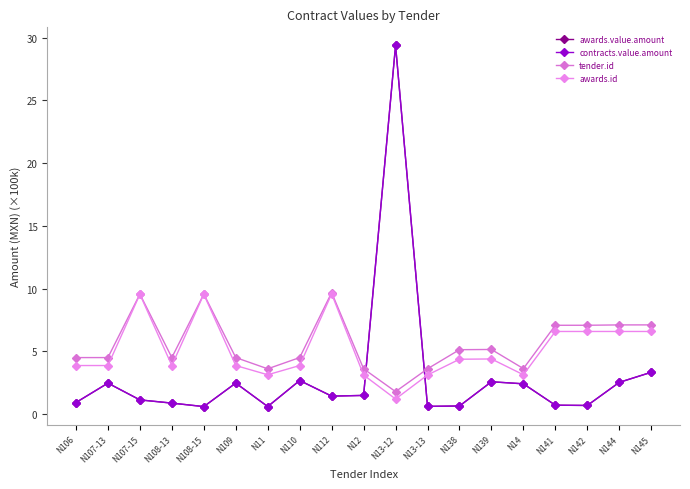

How many intersections are there between awards.value.amount and tender.id?

2